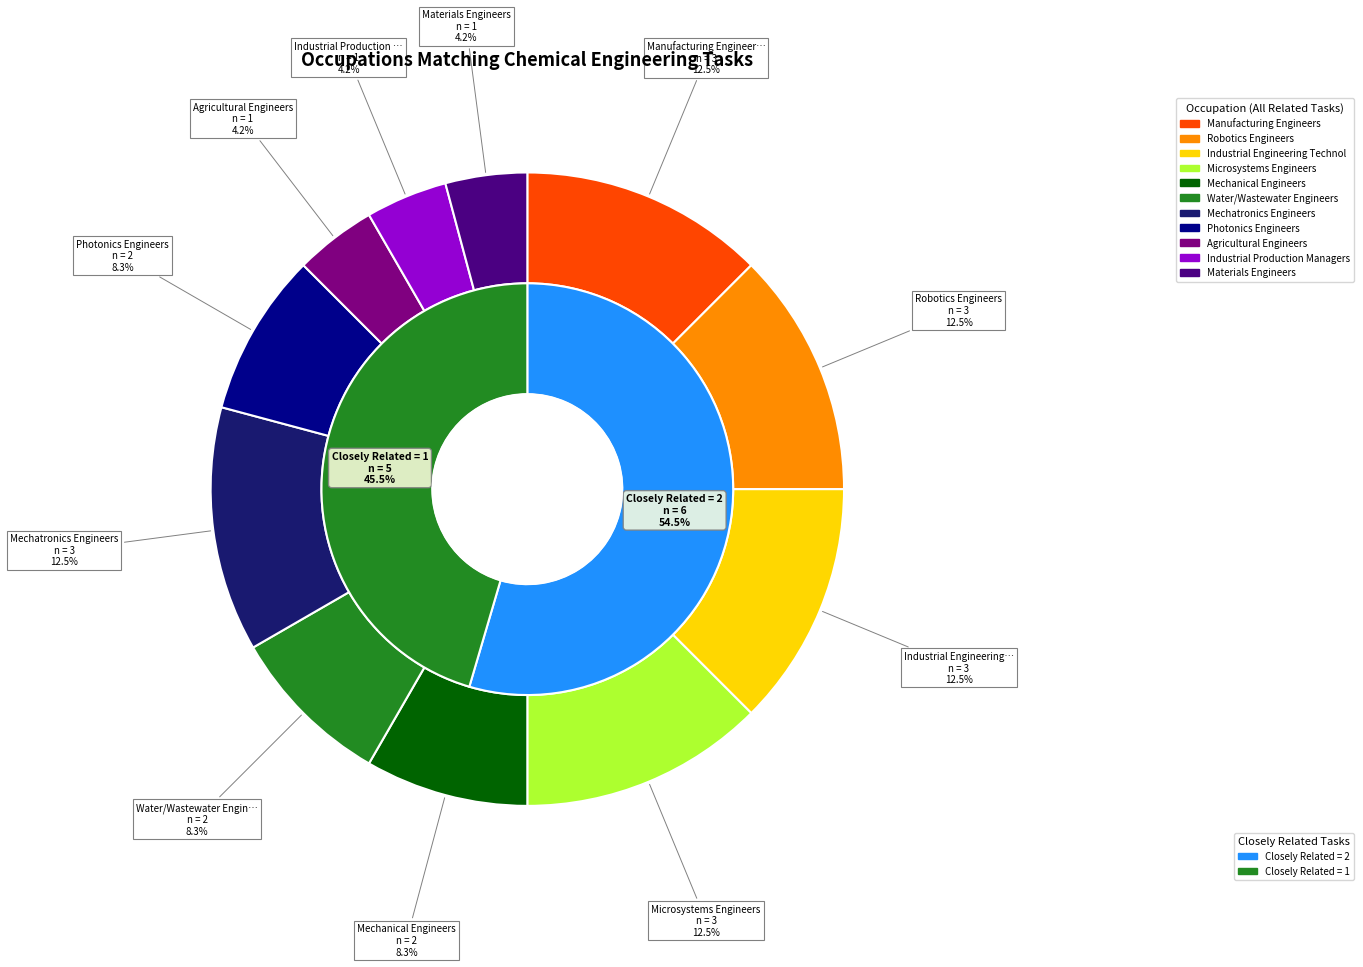

How many segments does this pie chart have?

11